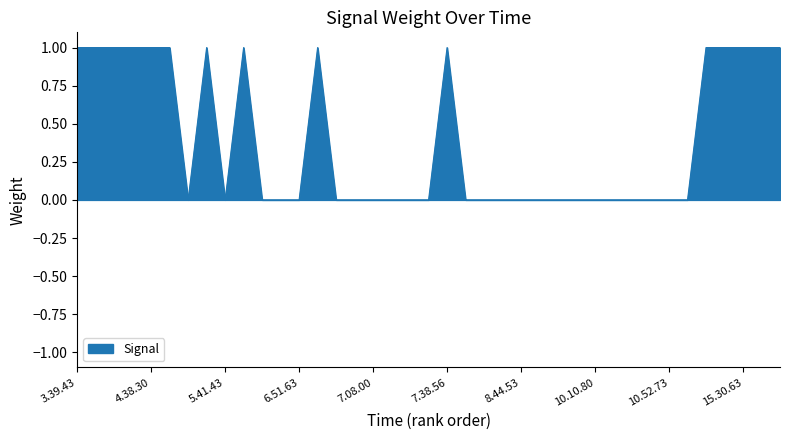

Reading left to right, transcribe all the data shown in this chart.

1	1	1	1	1	1	0	1	0	1	0	0	0	1	0	0	0	0	0	0	1	0	0	0	0	0	0	0	0	0	0	0	0	0	1	1	1	1	1